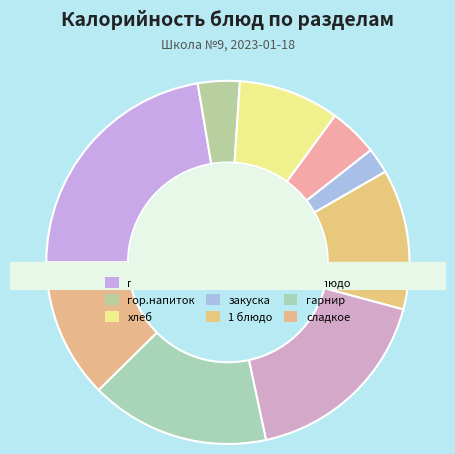

To the nearest percent, what is the average slice percentage?

11%